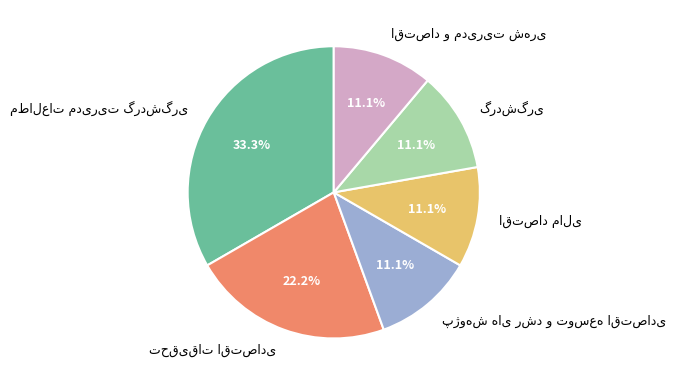

Is there a majority slice in this chart?

No